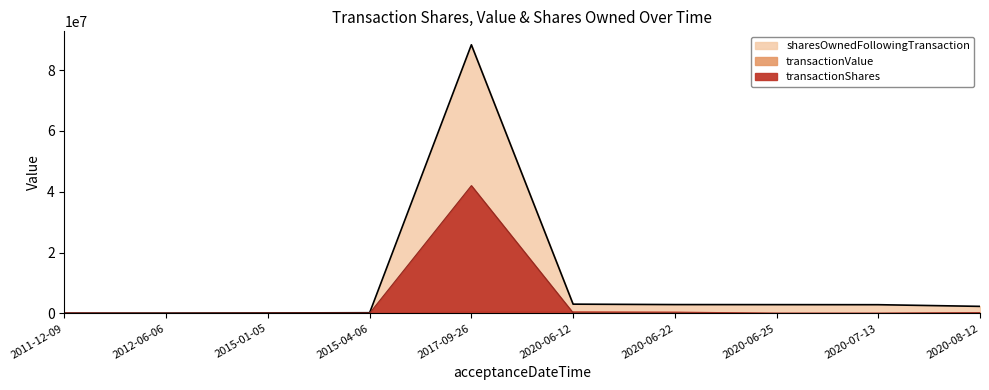

At which label is sharesOwnedFollowingTransaction closest to 44199033?

2020-06-12